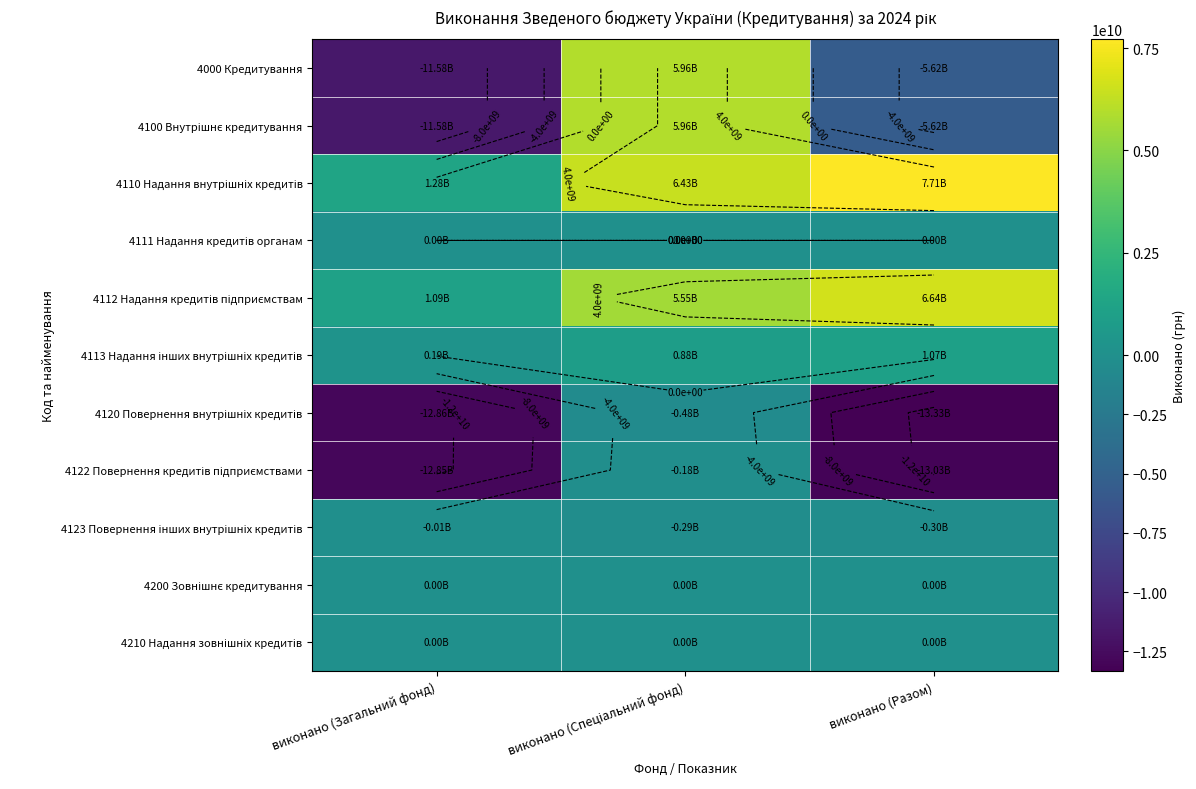

Which series has the largest total across all categories?

4110 Надання внутрішніх кредитів